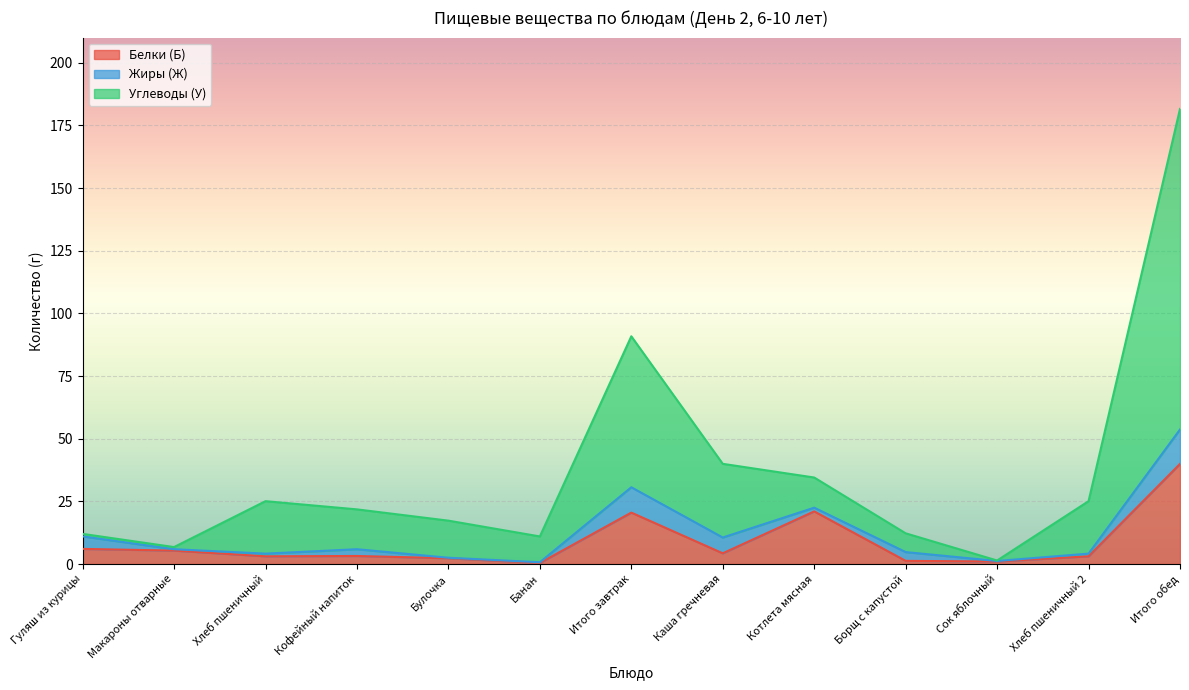

Does the chart display data point markers on the line(s)?

No